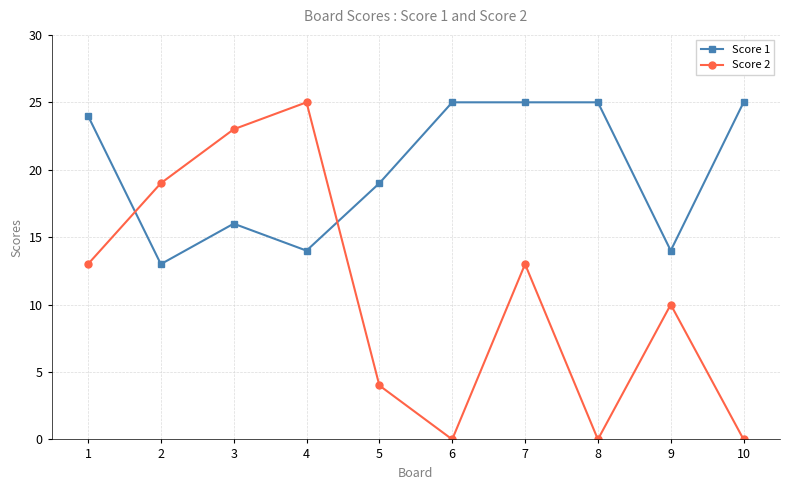

Reading left to right, transcribe all the data shown in this chart.

Score 1: 24	13	16	14	19	25	25	25	14	25
Score 2: 13	19	23	25	4	0	13	0	10	0